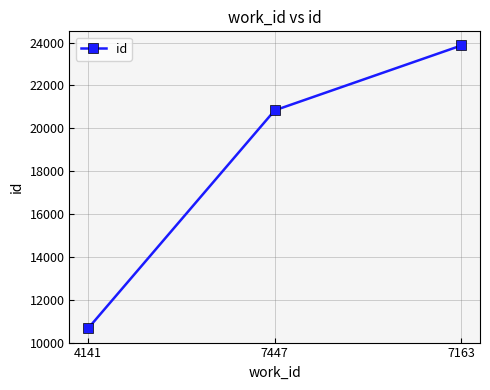

What is the label of the 2nd point from the right?

7447